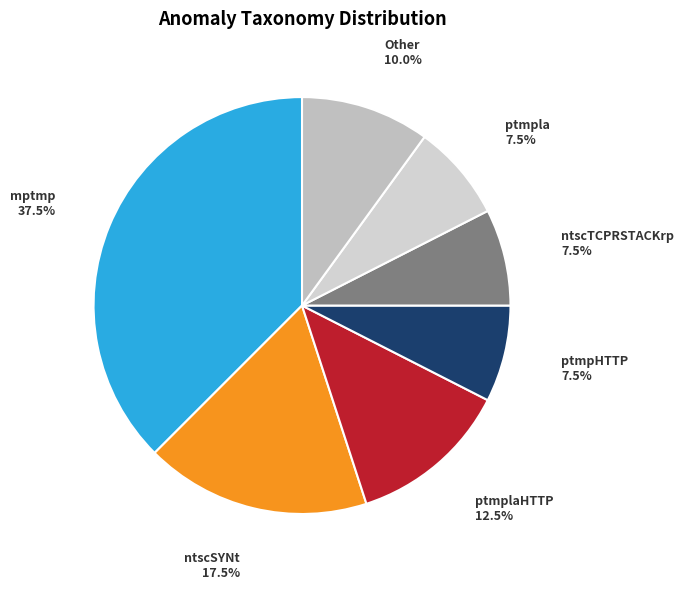

To the nearest percent, what is the difference between the largest and smallest slice percentages?

30%